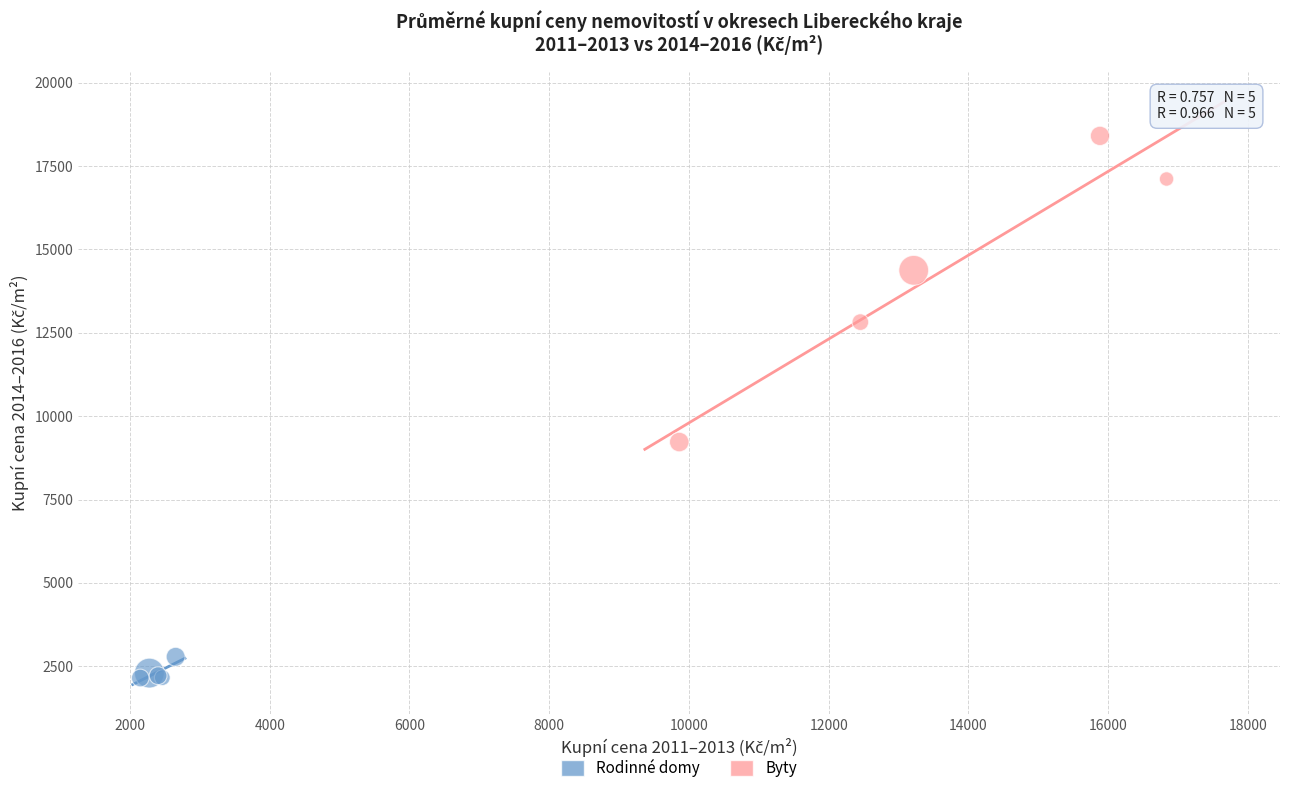

Which series contains the highest Y value?

Byty